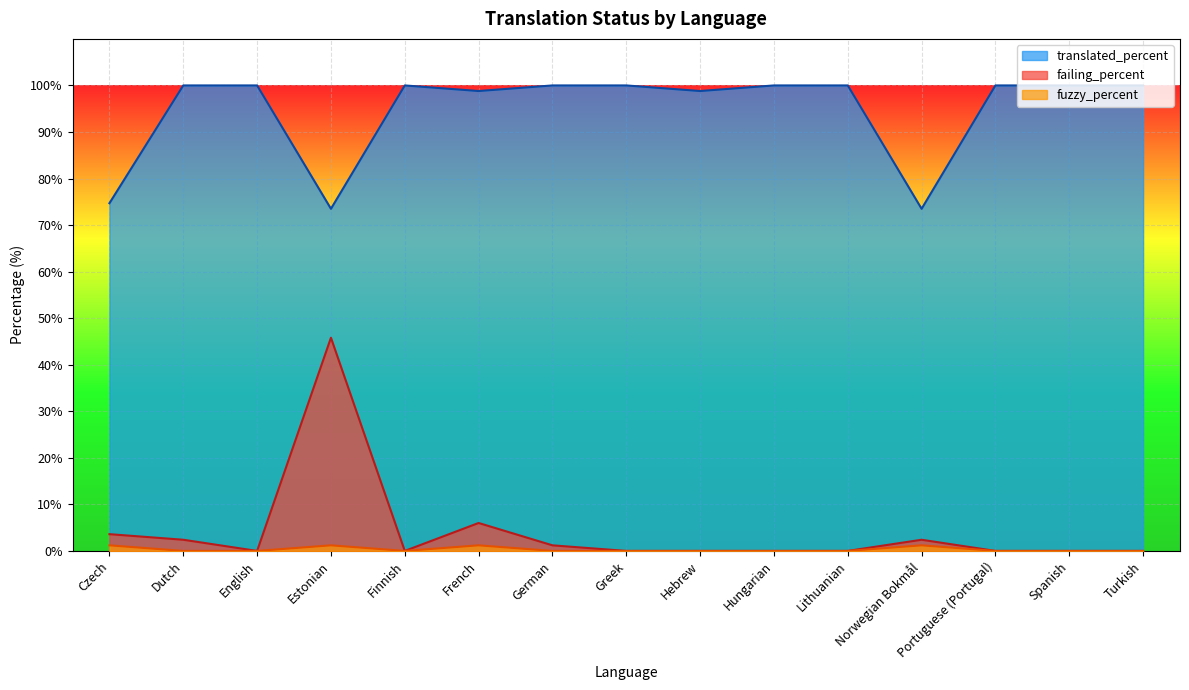

What position from the right is Czech?

15